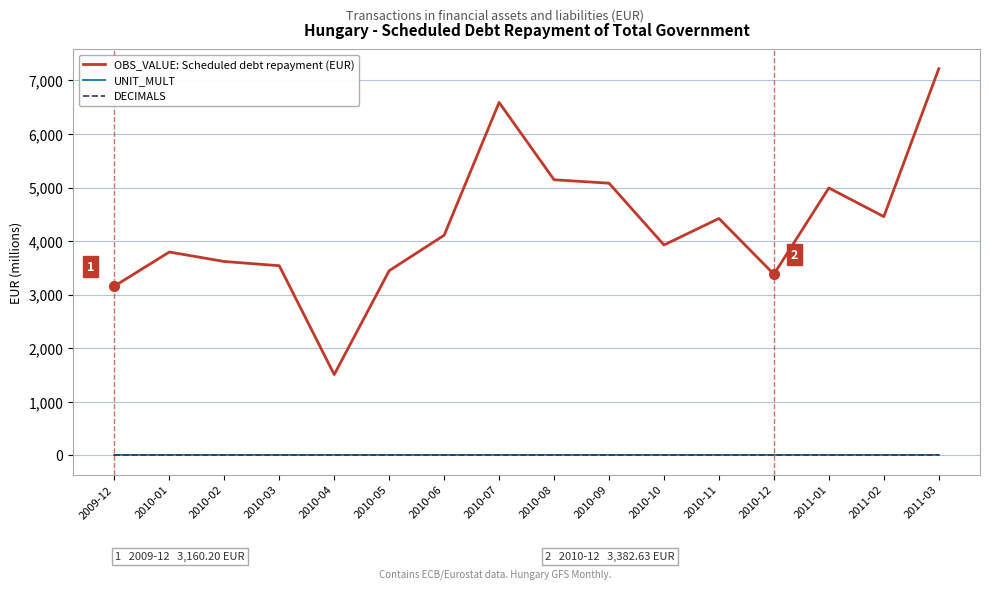

Which series has the largest total across all categories?

OBS_VALUE: Scheduled debt repayment (EUR)